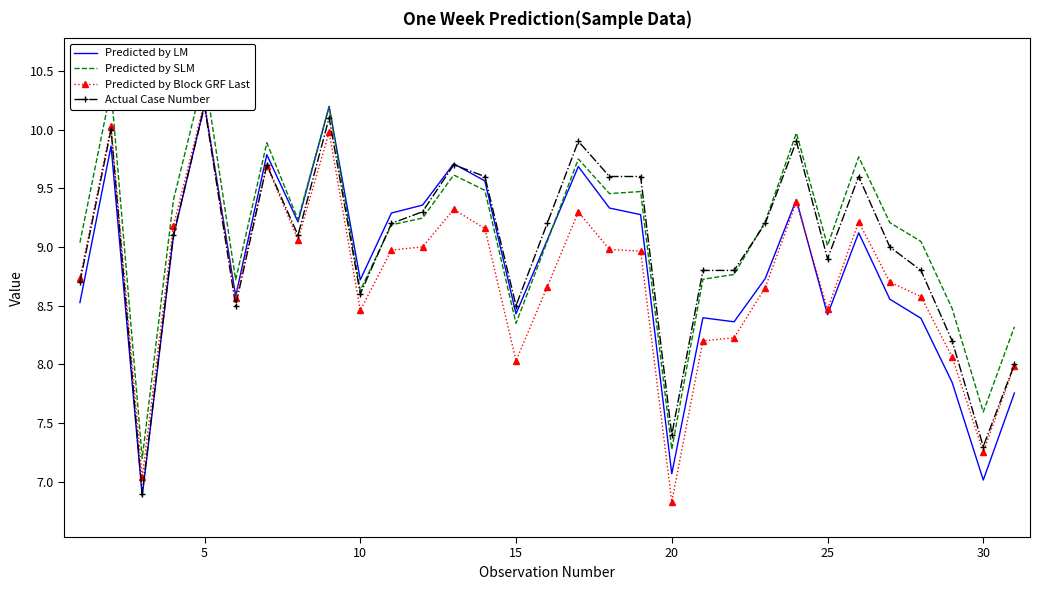

Which series has the largest total across all categories?

Predicted by SLM